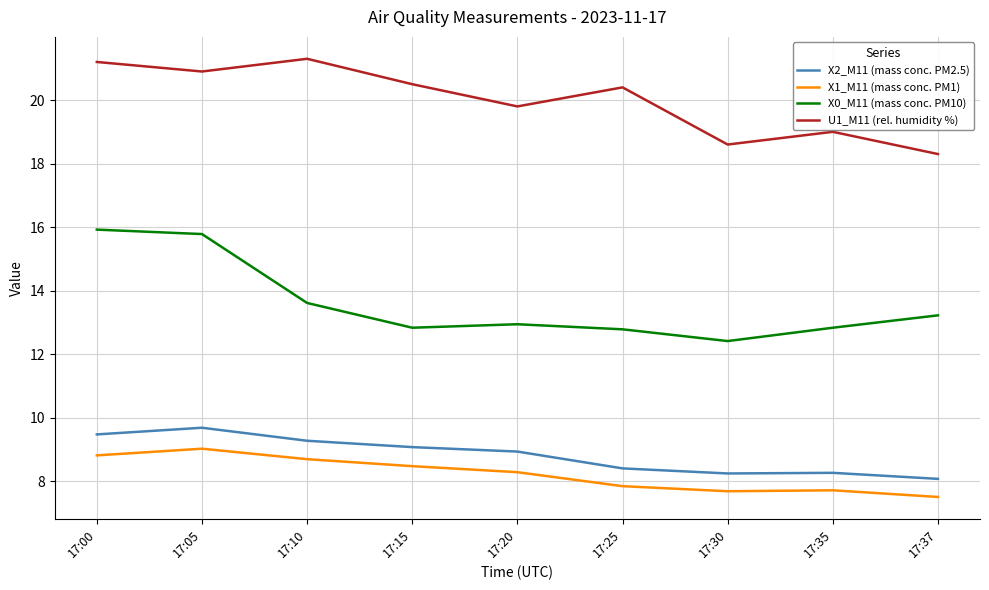

True or false: X0_M11 (mass conc. PM10) and X2_M11 (mass conc. PM2.5) cross at least once.

False